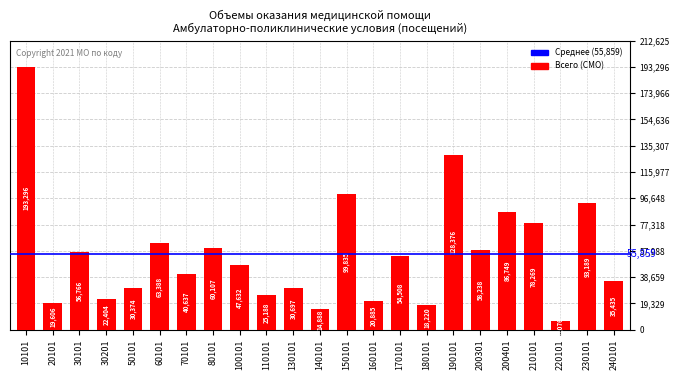

List the labels in order of value, smallest first.

220101, 140101, 180101, 20101, 160101, 30201, 110101, 50101, 130101, 240101, 70101, 100101, 170101, 30101, 200301, 80101, 60101, 210101, 200401, 230101, 150101, 190101, 10101